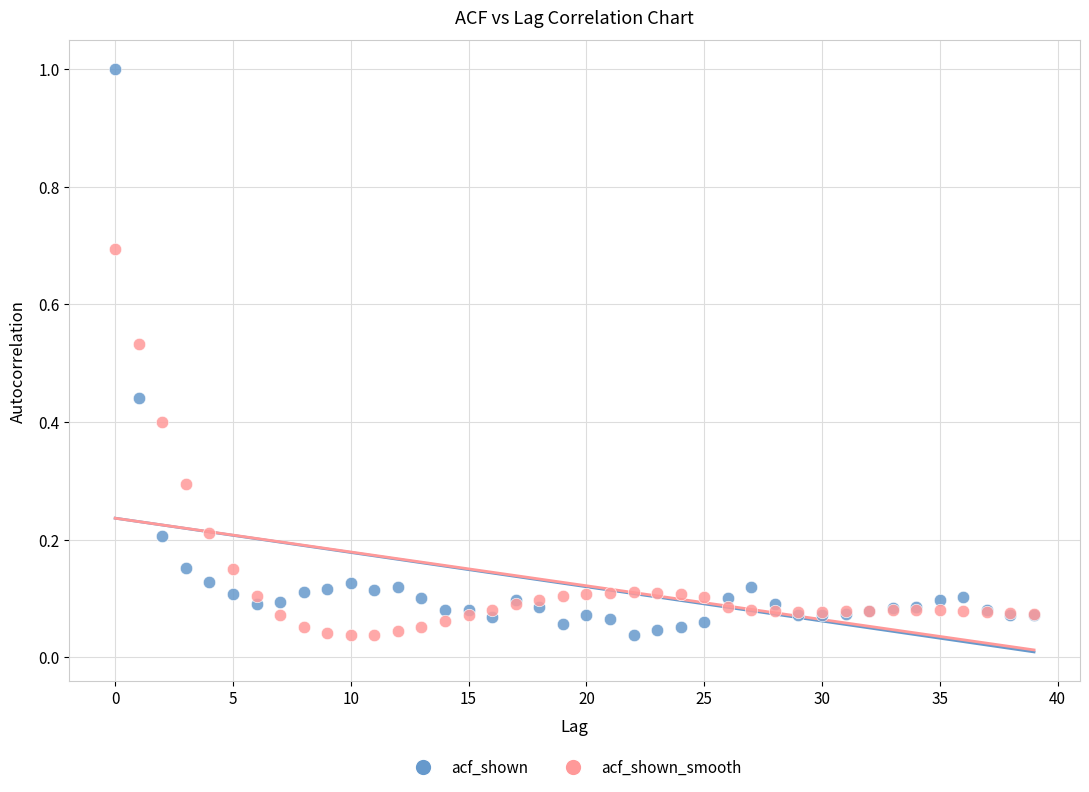

Which series reaches the maximum Y coordinate?

acf_shown